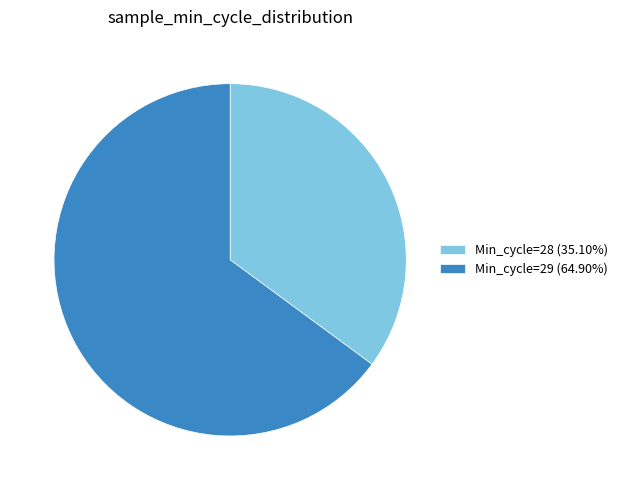

Does any single category account for the majority?

Yes